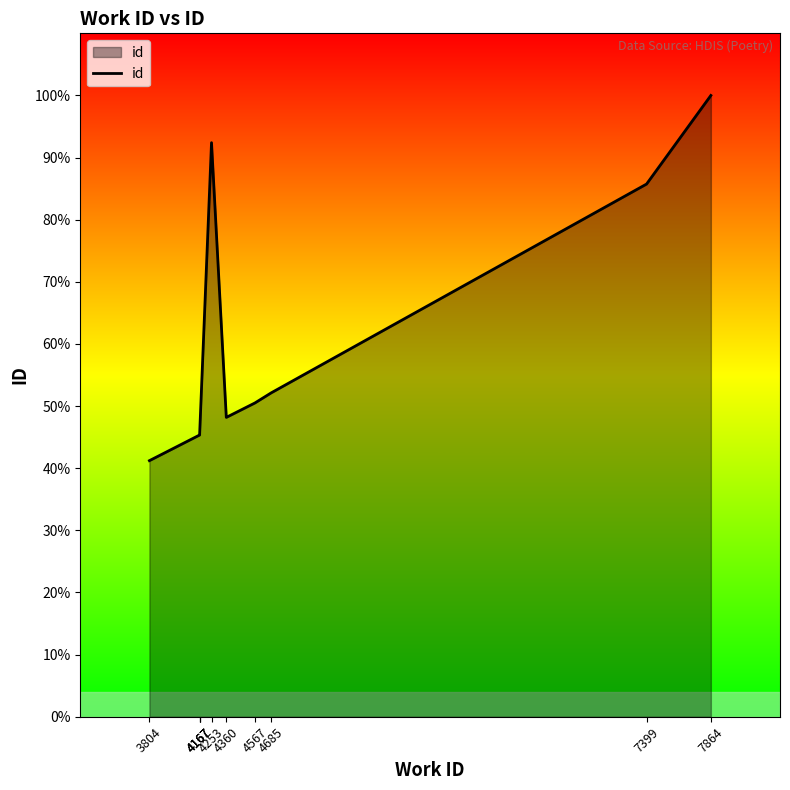

Reading right to left, list all the values displayed in this chart.

23778	20387	12397	12009	11457	21971	10791	10786	10782	9801